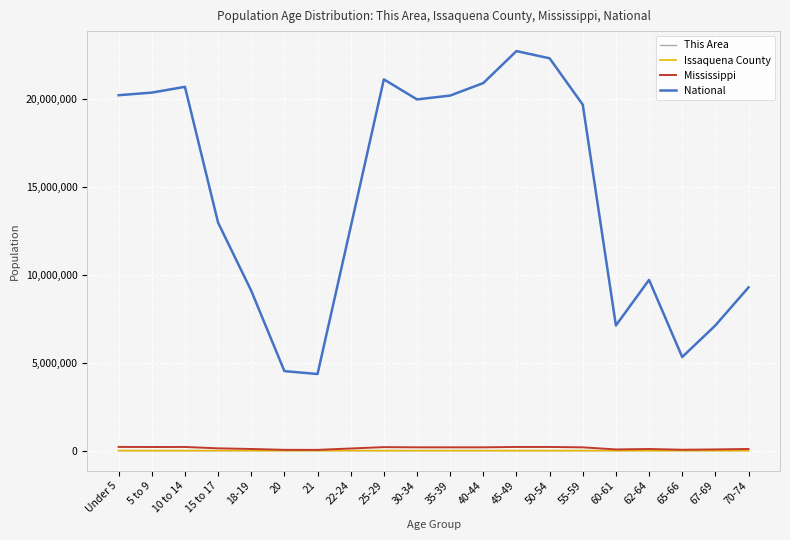

What is the sum of the This Area values at 25-29 and 67-69?

9